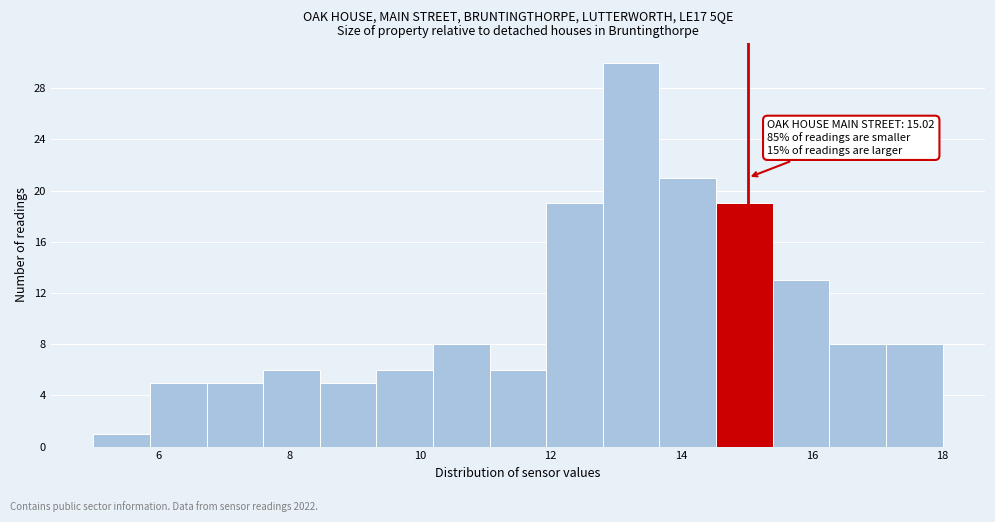

Which range on the x-axis has the tallest bar?

12.8 to 13.6